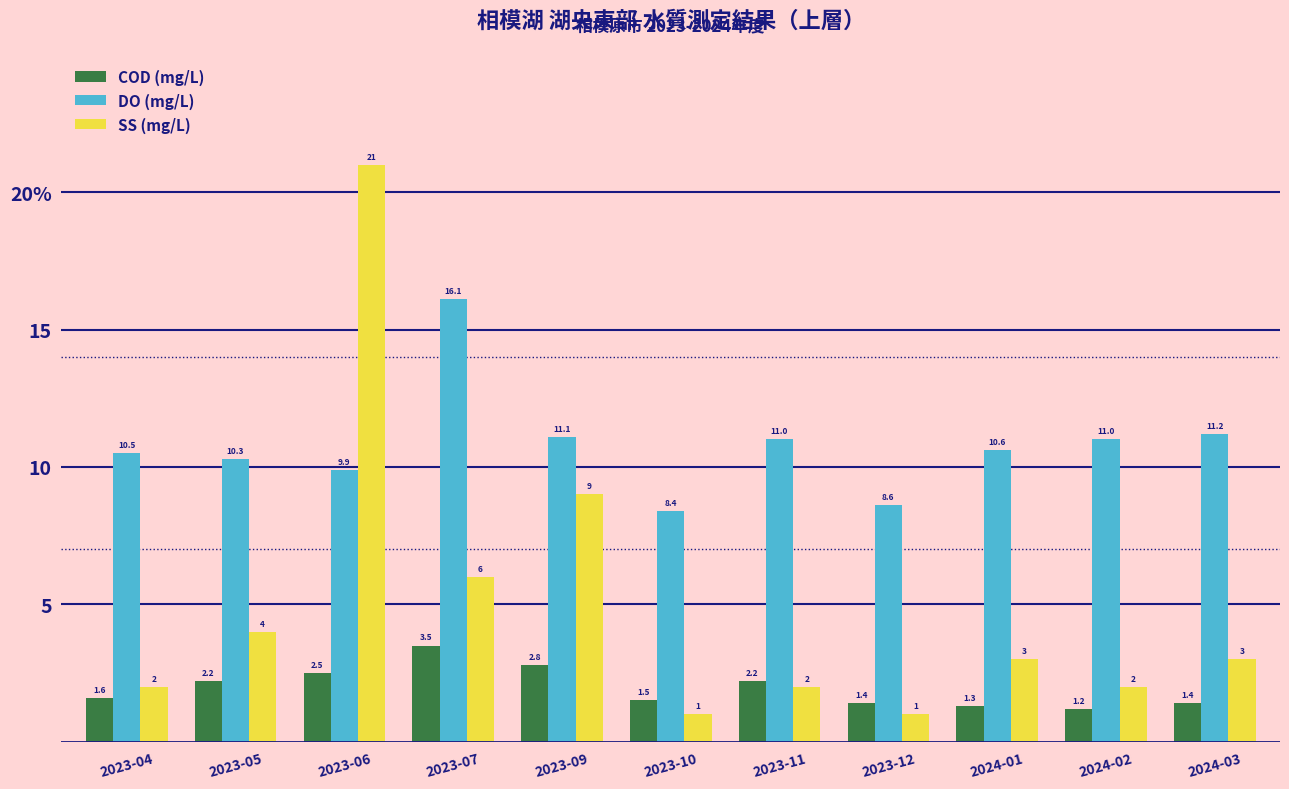

Reading left to right, what are all the values shown in this chart?

COD (mg/L): 2023-04=1.6	2023-05=2.2	2023-06=2.5	2023-07=3.5	2023-09=2.8	2023-10=1.5	2023-11=2.2	2023-12=1.4	2024-01=1.3	2024-02=1.2	2024-03=1.4
DO (mg/L): 2023-04=10.5	2023-05=10.3	2023-06=9.9	2023-07=16.1	2023-09=11.1	2023-10=8.4	2023-11=11.0	2023-12=8.6	2024-01=10.6	2024-02=11.0	2024-03=11.2
SS (mg/L): 2023-04=2.0	2023-05=4.0	2023-06=21.0	2023-07=6.0	2023-09=9.0	2023-10=1.0	2023-11=2.0	2023-12=1.0	2024-01=3.0	2024-02=2.0	2024-03=3.0